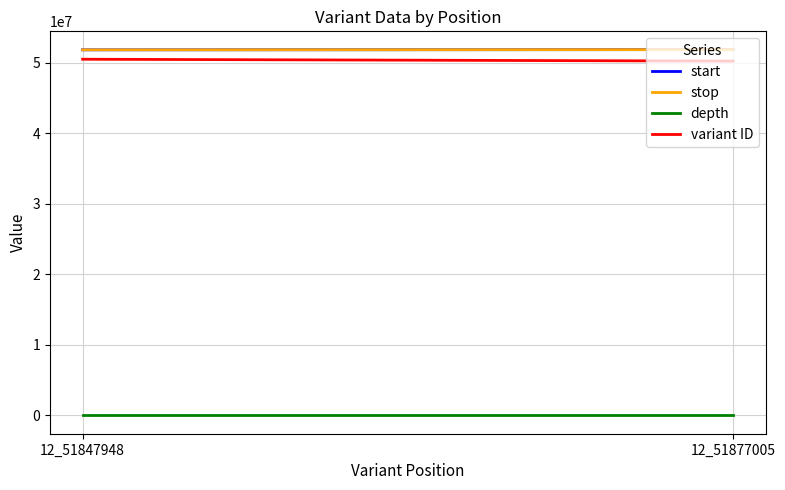

True or false: start has a value of 51877005 at 12_51877005.

True